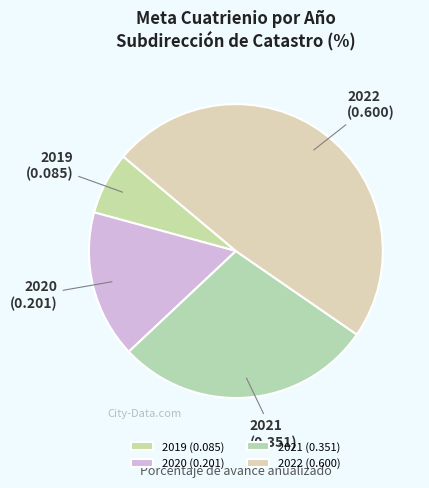

Which category has the biggest portion of the pie?

2022